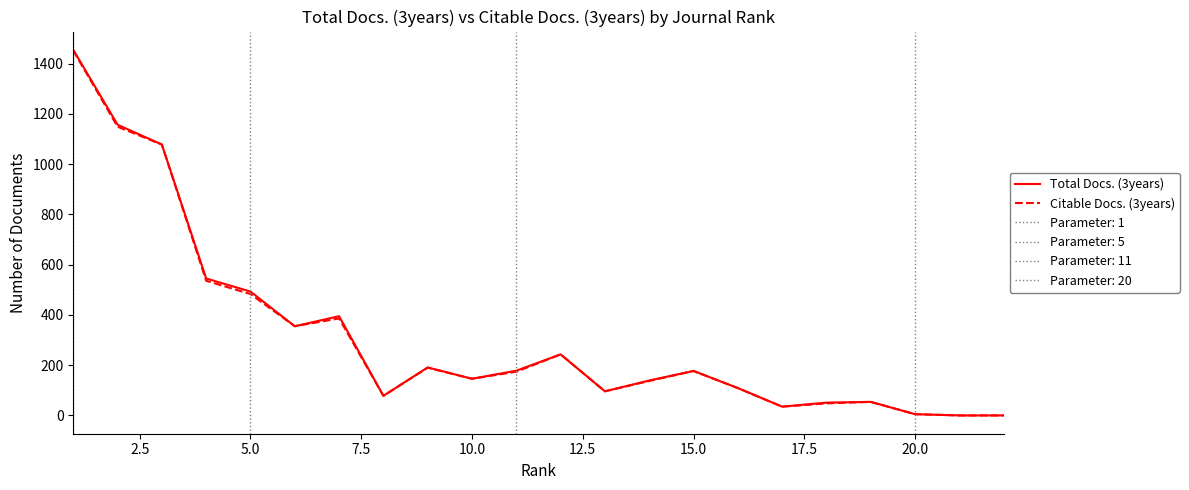

What is the sum of all Total Docs. (3years) values?

6980